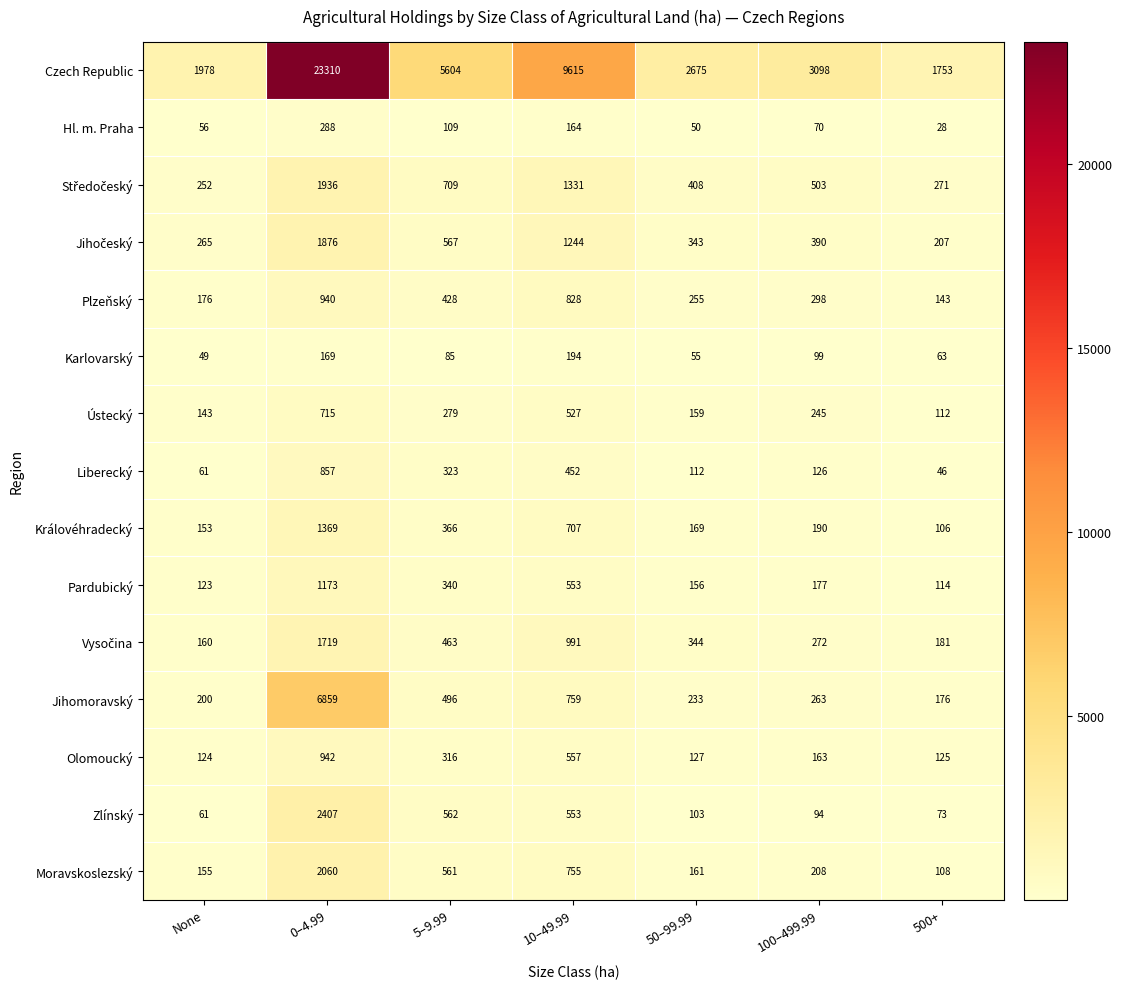

What is the difference between the second highest and minimum values in the Moravskoslezský series?

647